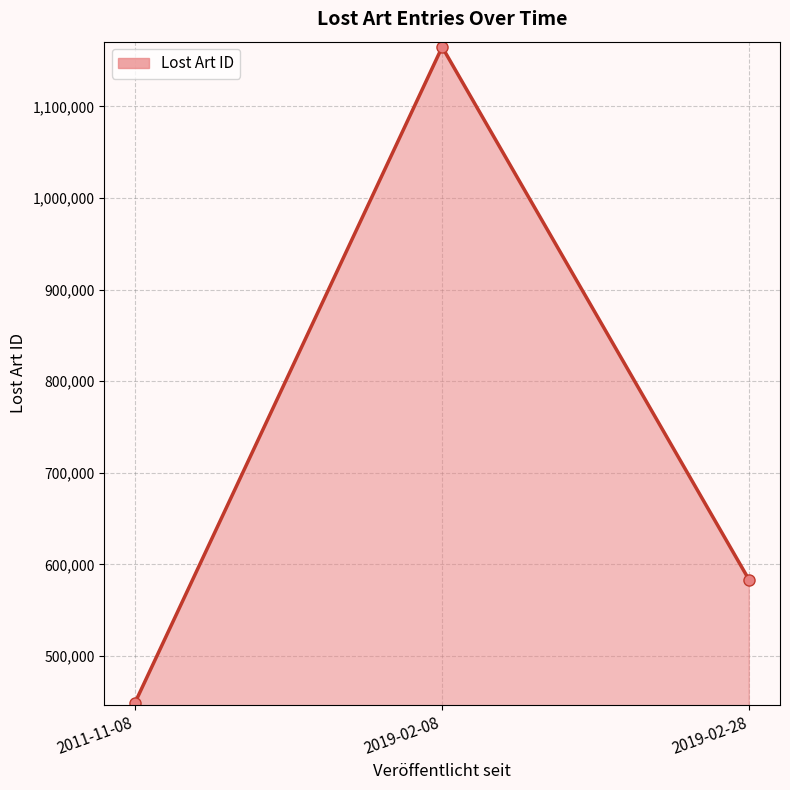

Reading right to left, list all the values displayed in this chart.

2019-02-28=582670	2019-02-08=1164795	2011-11-08=448870